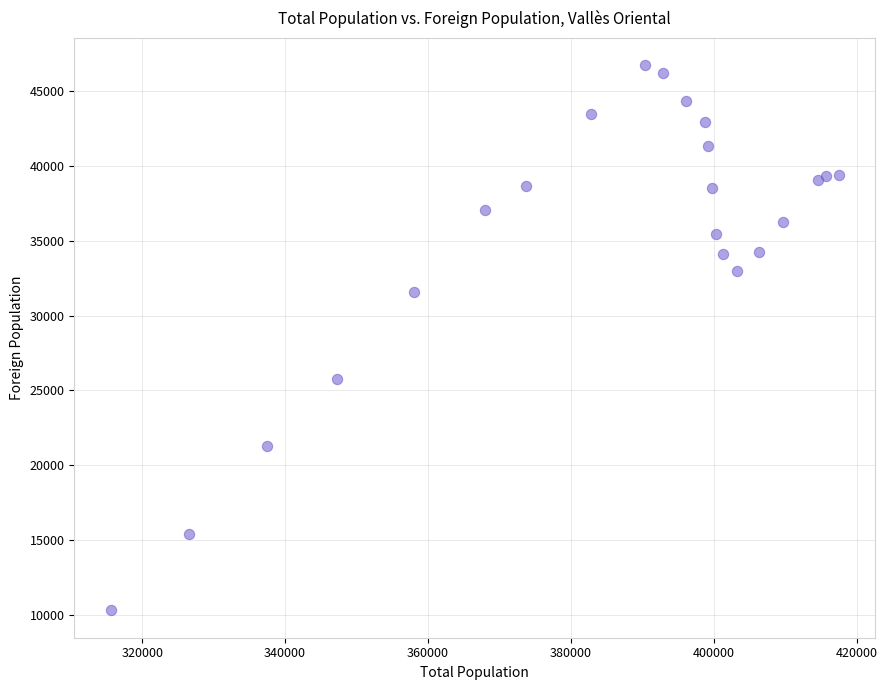

What is the range of X values (max minus min)?

101961